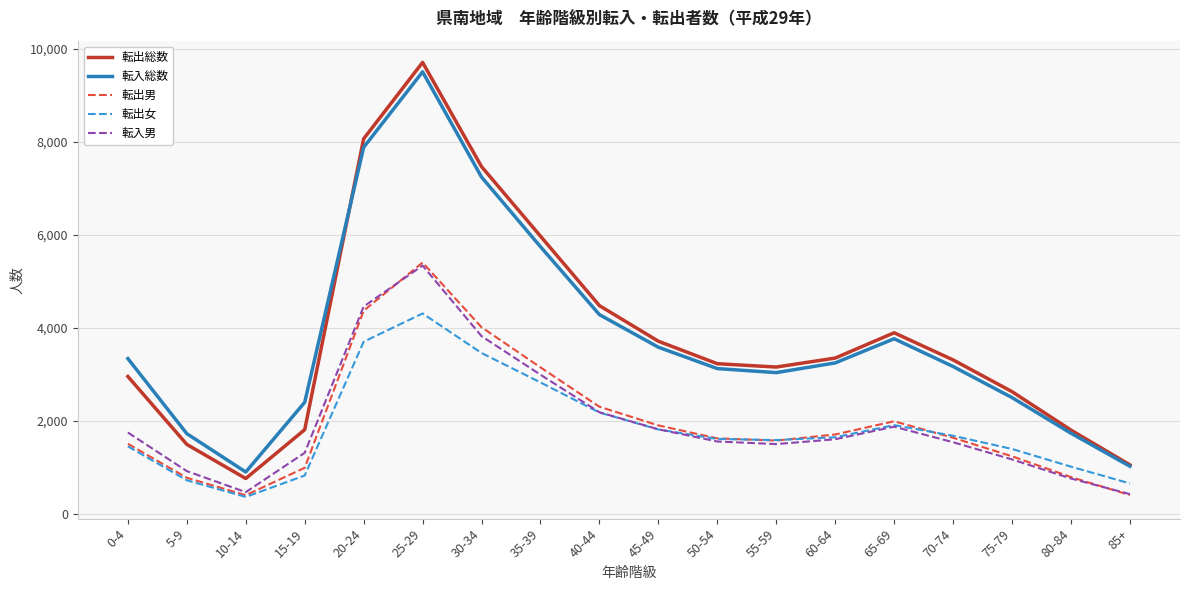

The 転入総数 series shows 4710 at 55-59. True or false?

False